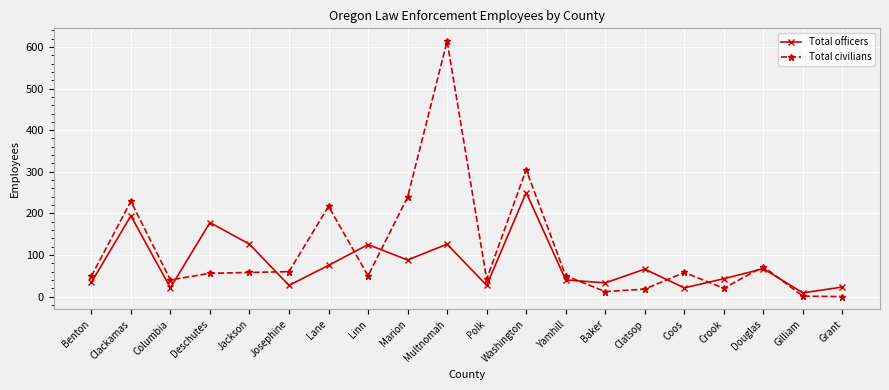

At which category is the sum across all series the highest?

Multnomah